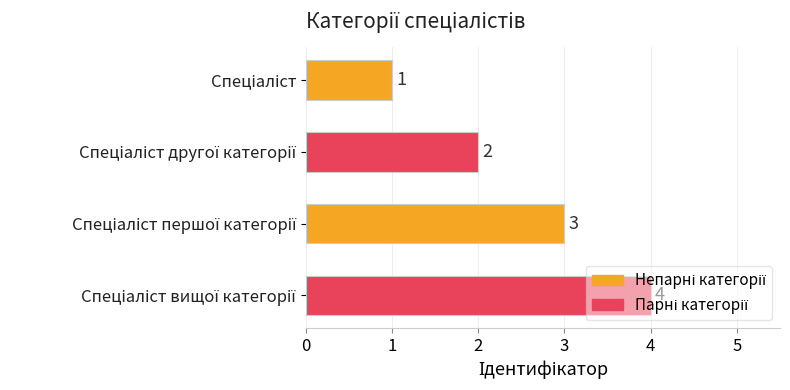

How many bars are there in total?

4